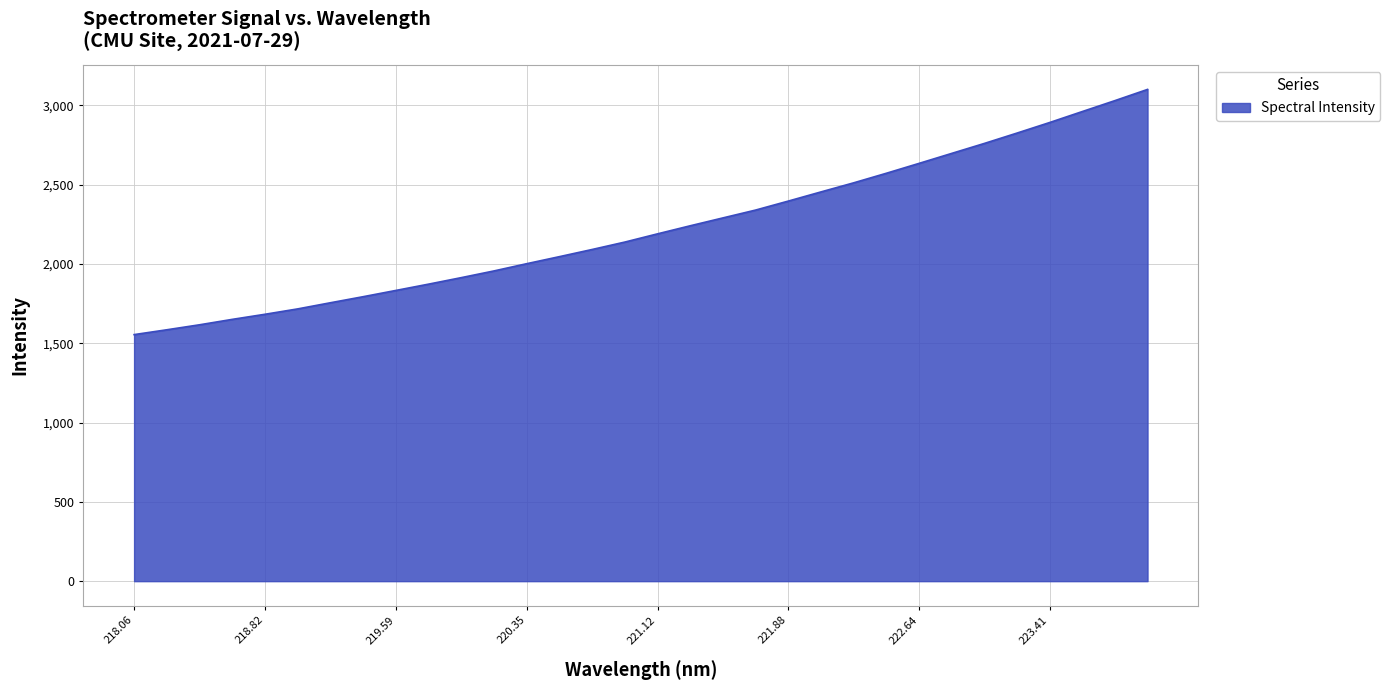

What is the greatest value displayed?

3101.3